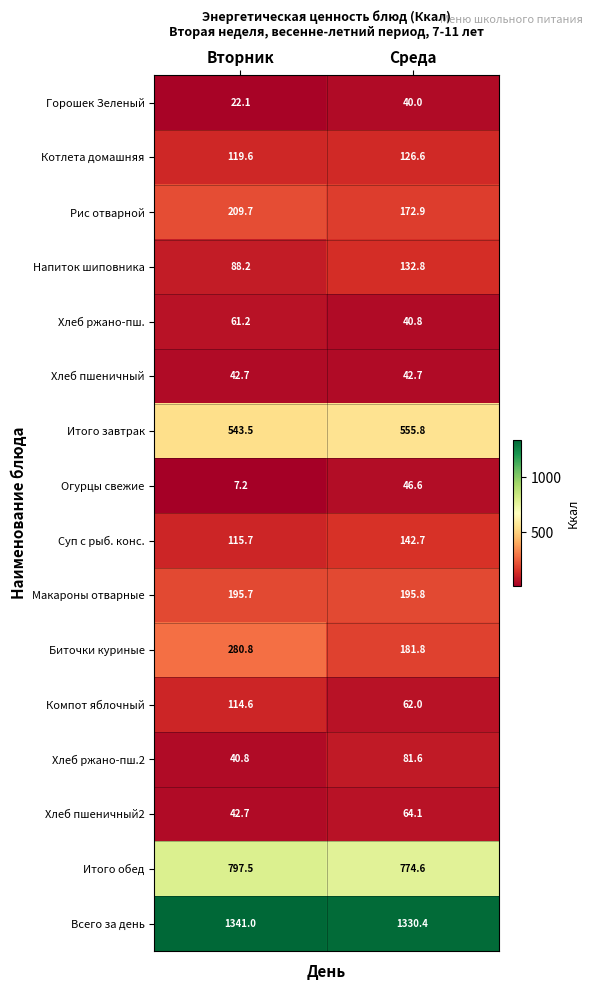

What is the sum of all Всего за день values?

2671.4